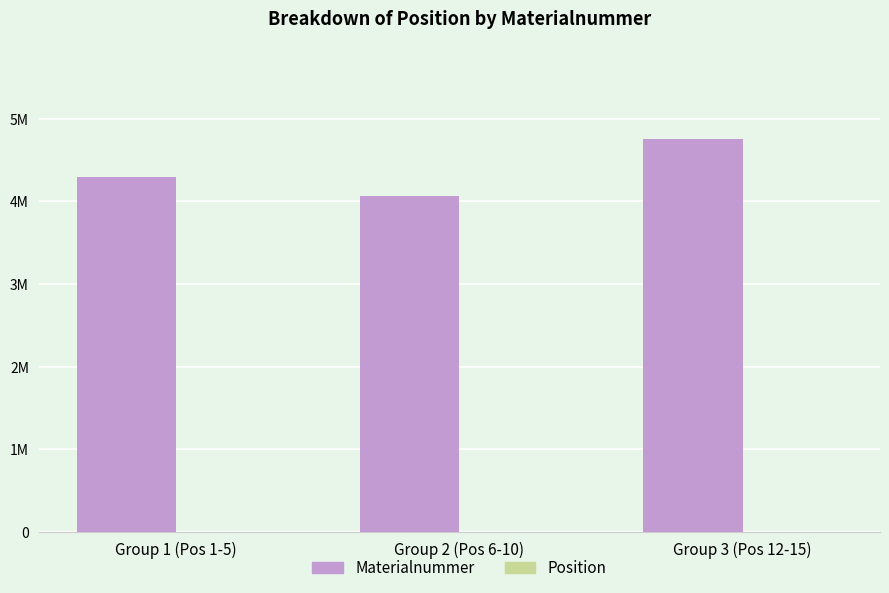

Which series has the largest range (max minus min)?

Materialnummer